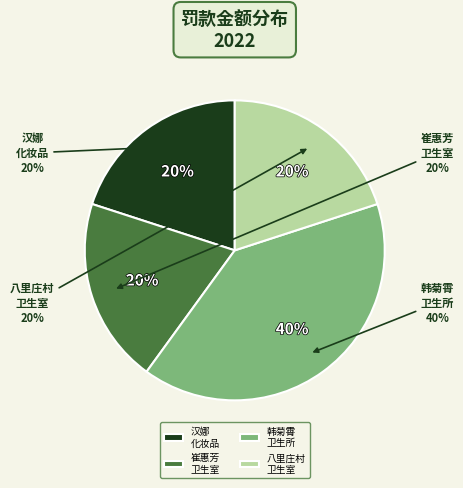

What portion of the pie excludes 沙河市周庄街道办事处八里庄村卫生室?

80.0%